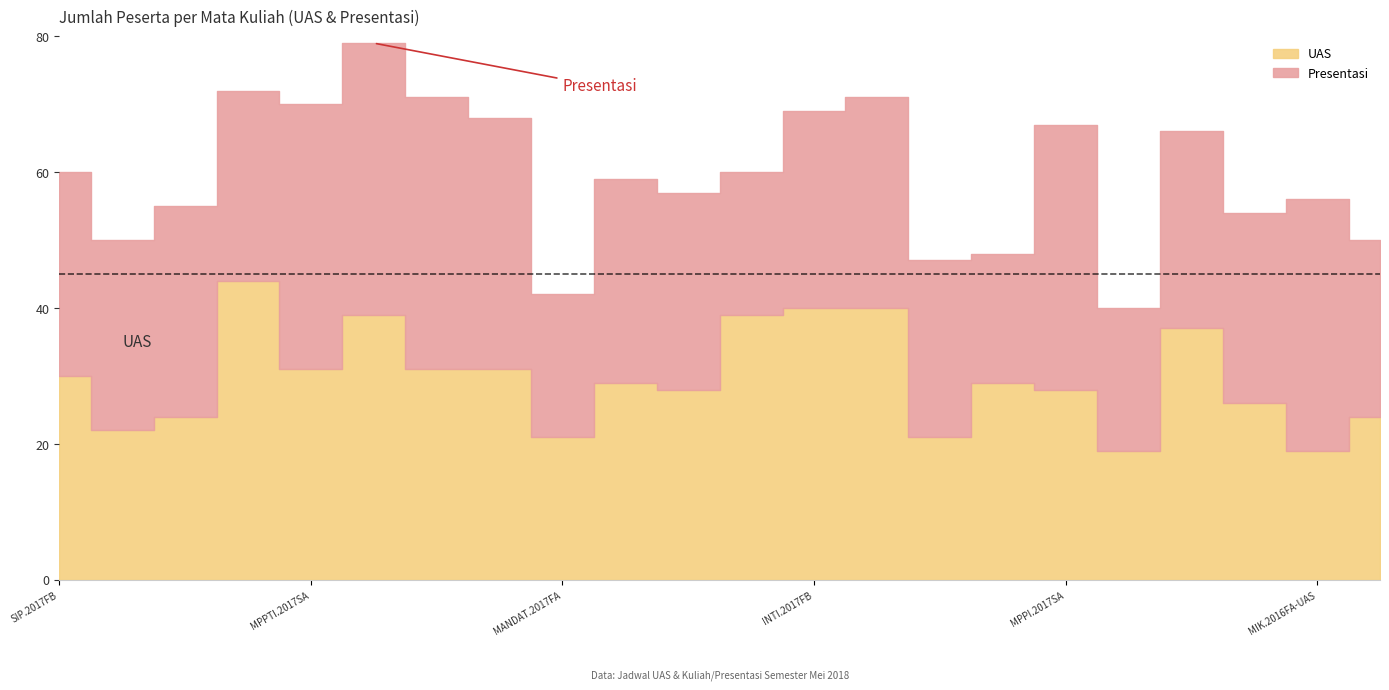

Where is Presentasi nearest to the value 29?

SIP.2017FC